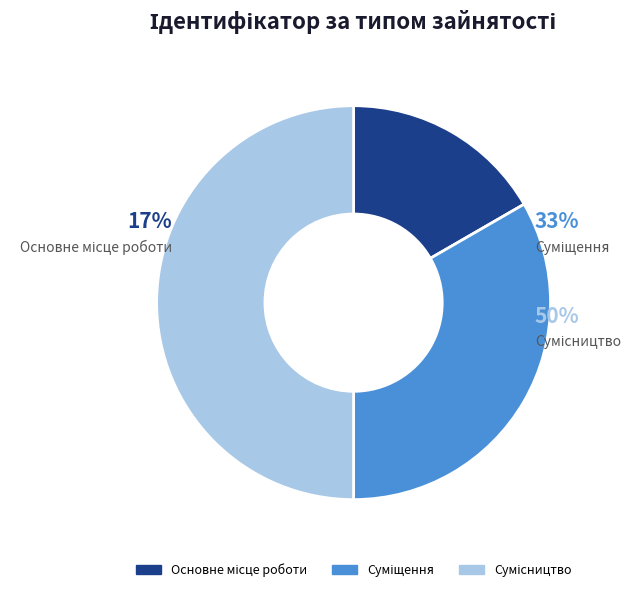

Rank the categories by value from highest to lowest.

Сумісництво, Суміщення, Основне місце роботи